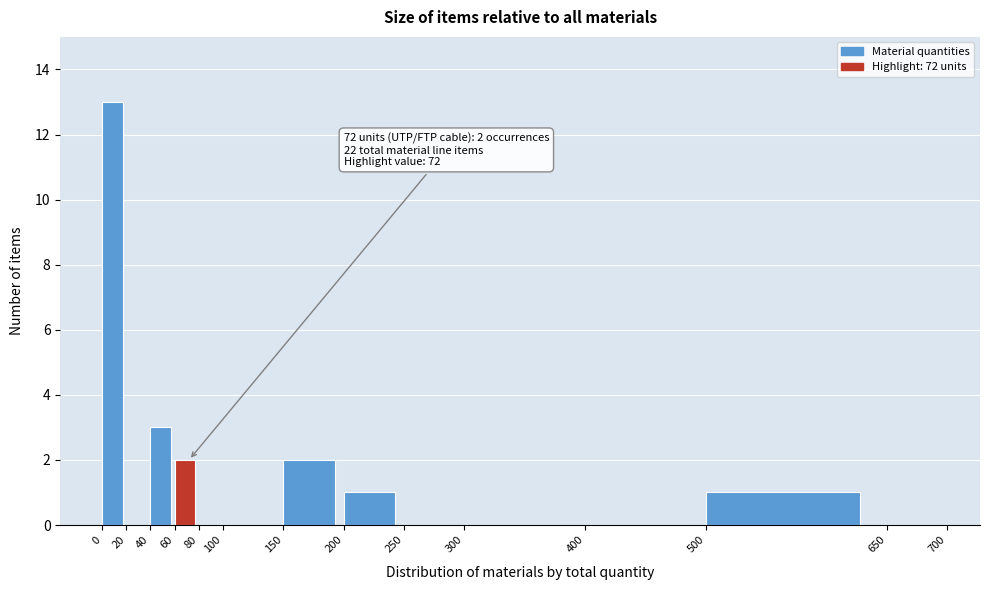

Which range on the x-axis has the tallest bar?

0 to 20